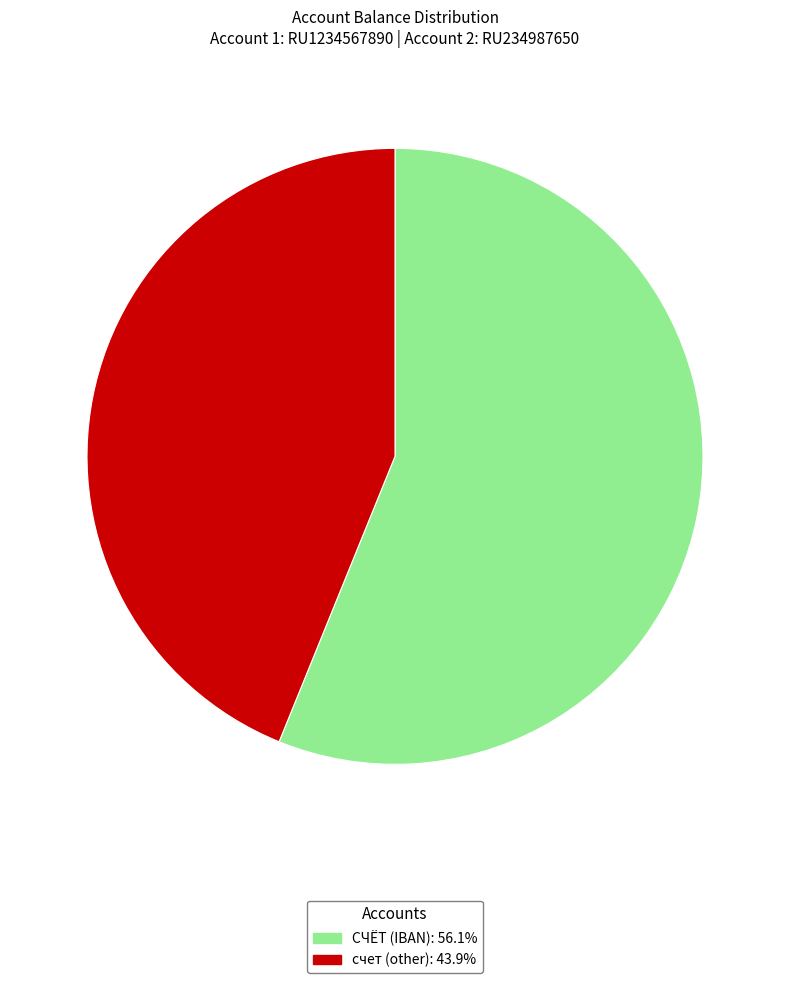

Does any single category account for the majority?

Yes